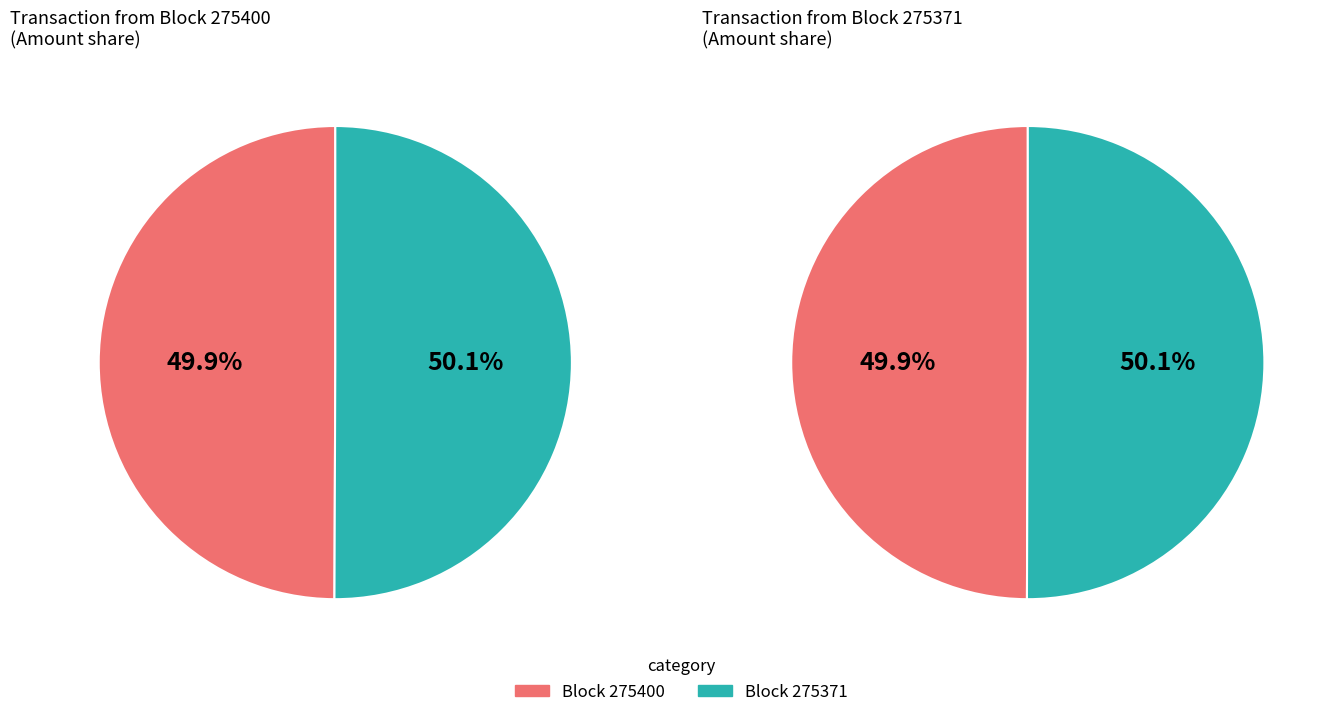

How many slices are in this pie chart?

2